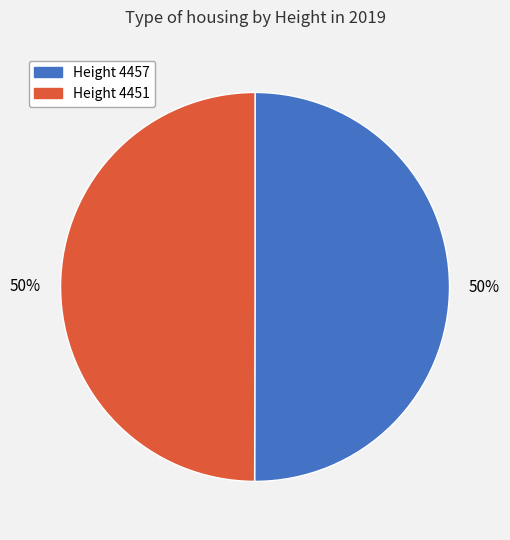

To the nearest percent, what is the average slice percentage?

50%